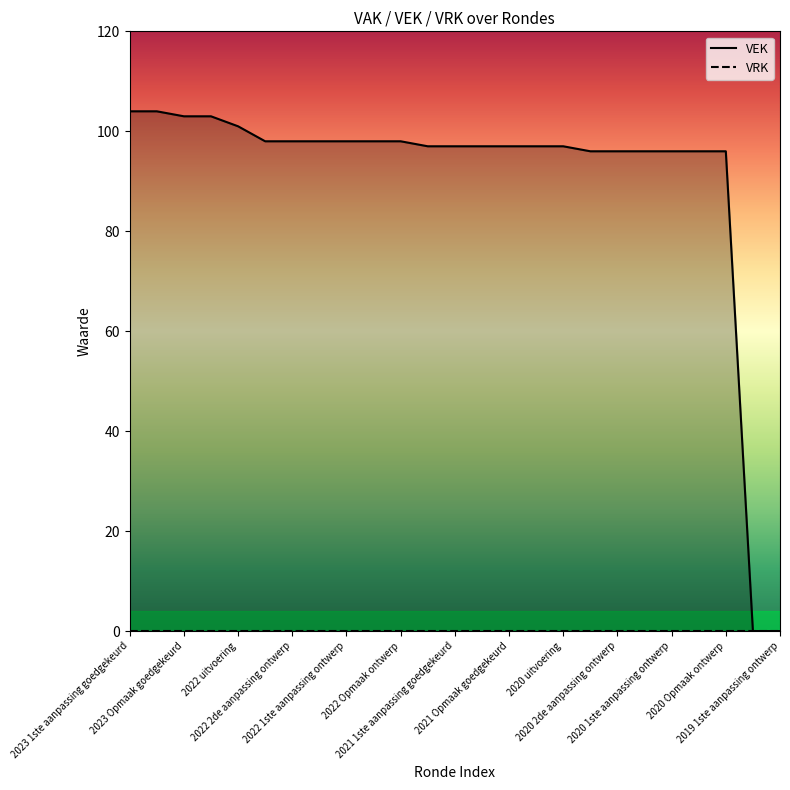

True or false: VRK and VEK cross at least once.

False